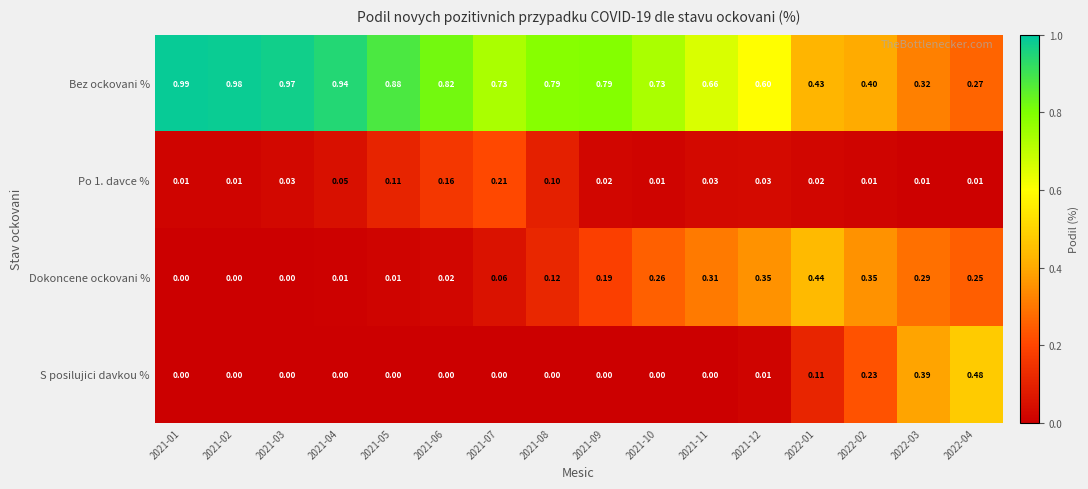

Which series has the largest total across all categories?

Bez ockovani %